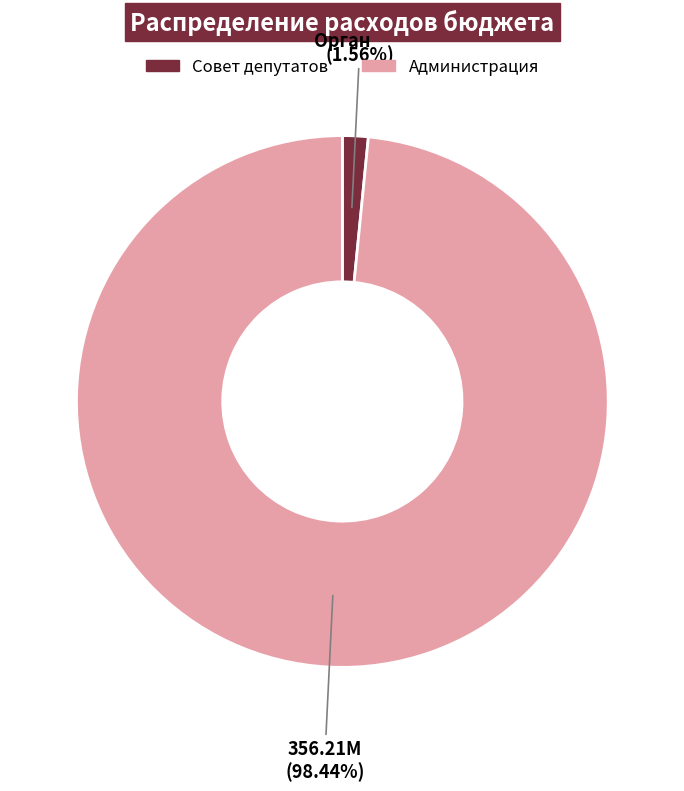

Count the number of slices in the pie.

2